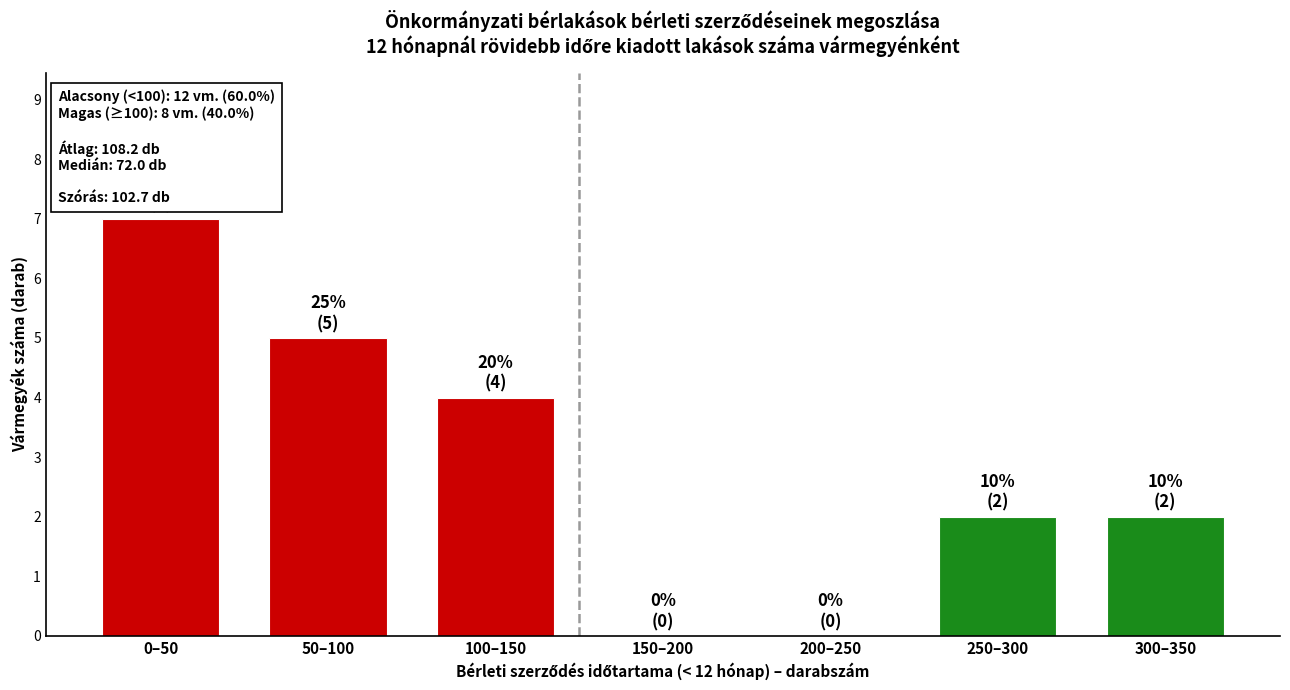

Reading left to right, list all the values displayed in this chart.

0–50=7	50–100=5	100–150=4	150–200=0	200–250=0	250–300=2	300–350=2